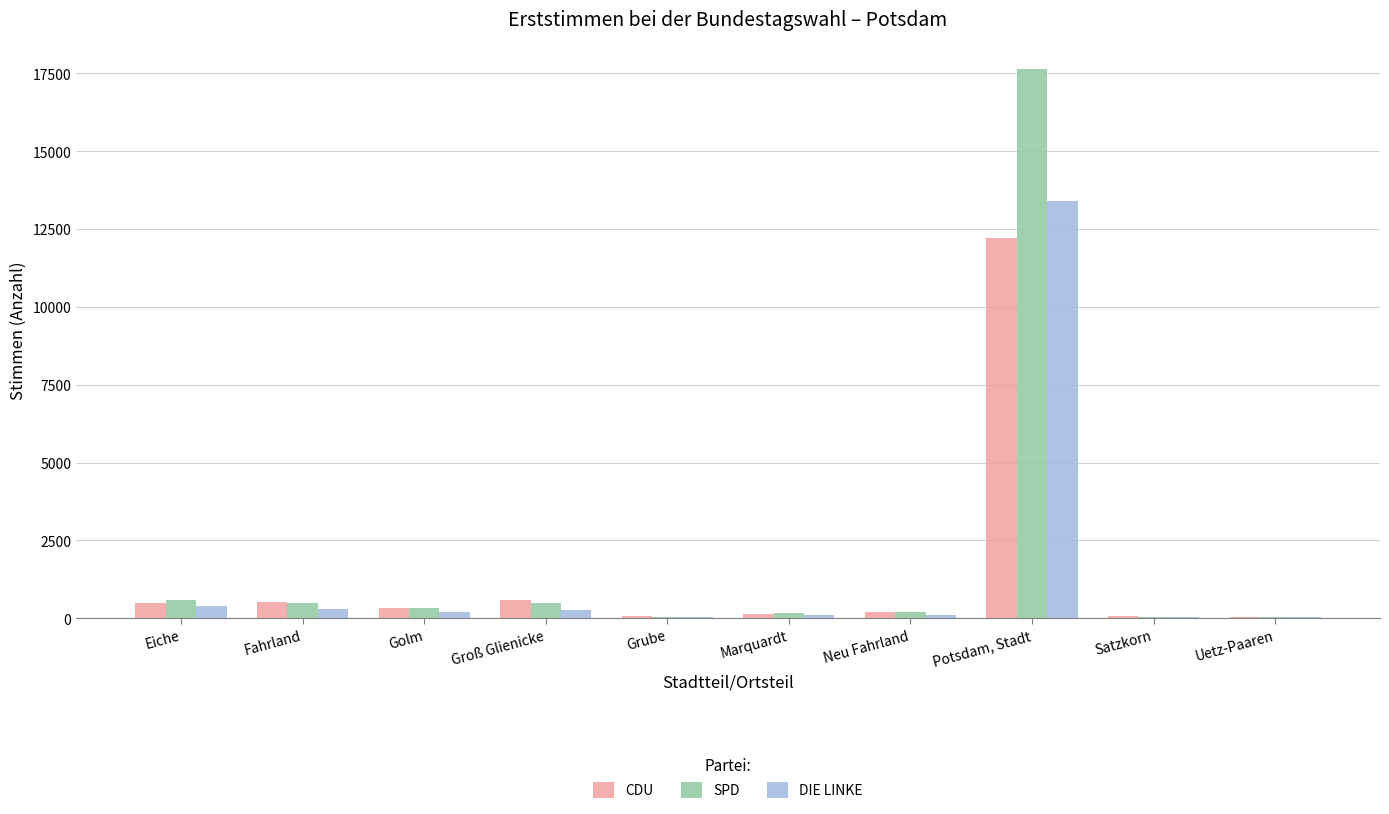

The CDU series shows 529 at Fahrland. True or false?

True